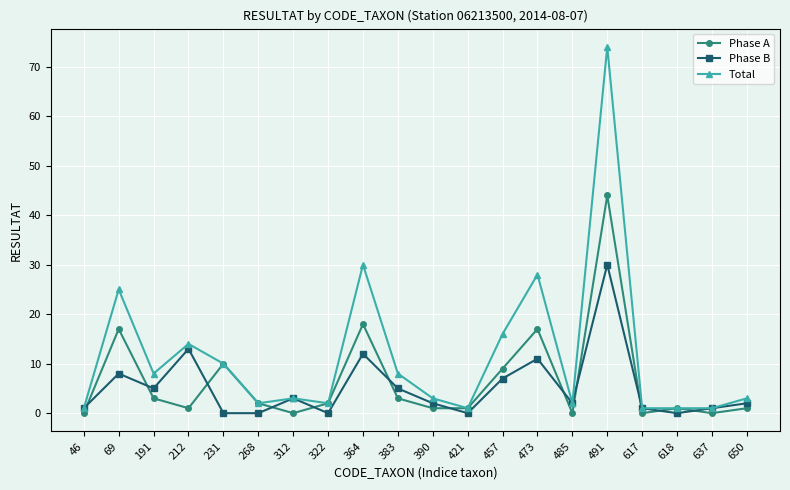

Which series has the largest total across all categories?

Total